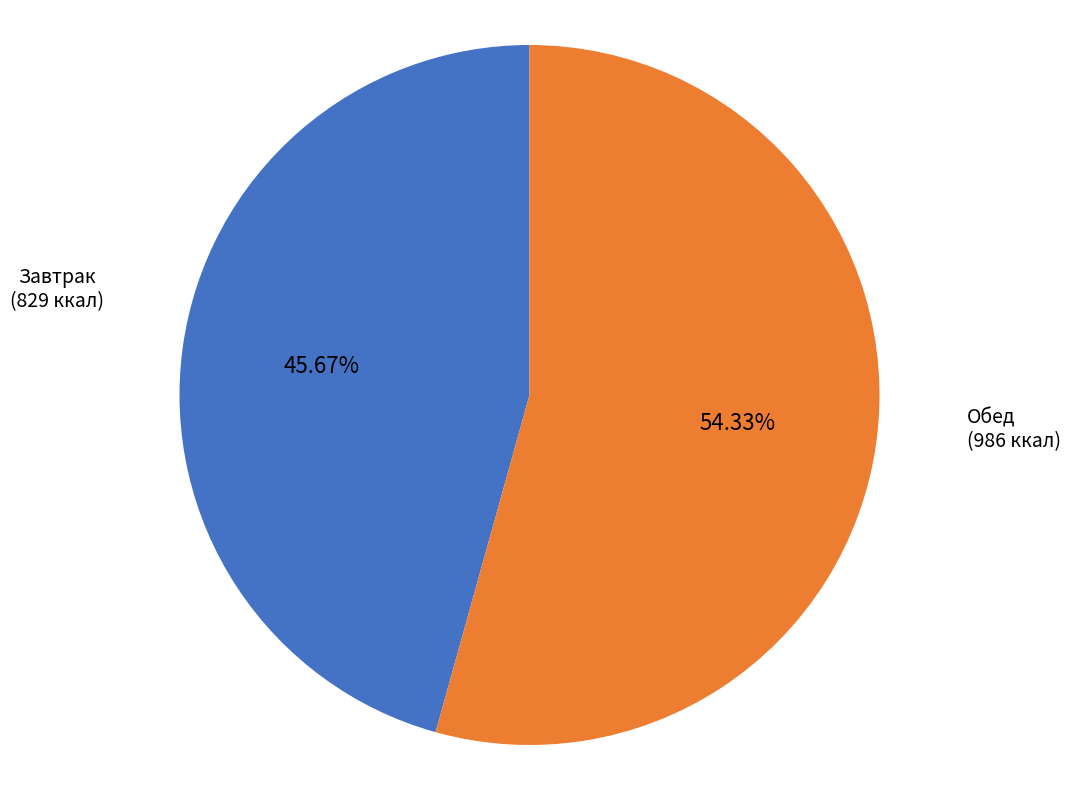

To the nearest percent, what is the average slice percentage?

50%